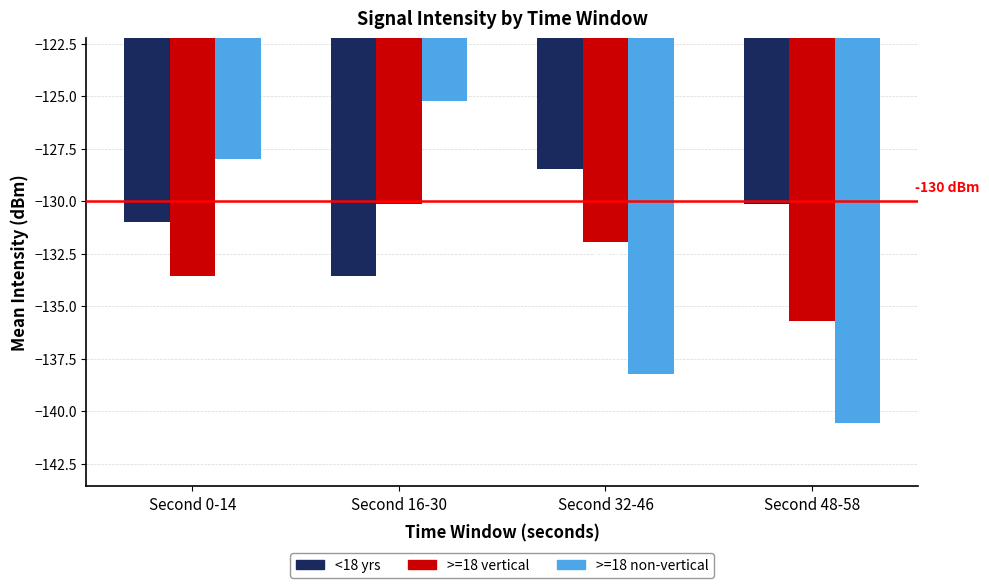

What are all the series names shown in the legend?

<18 yrs, >=18 vertical, >=18 non-vertical